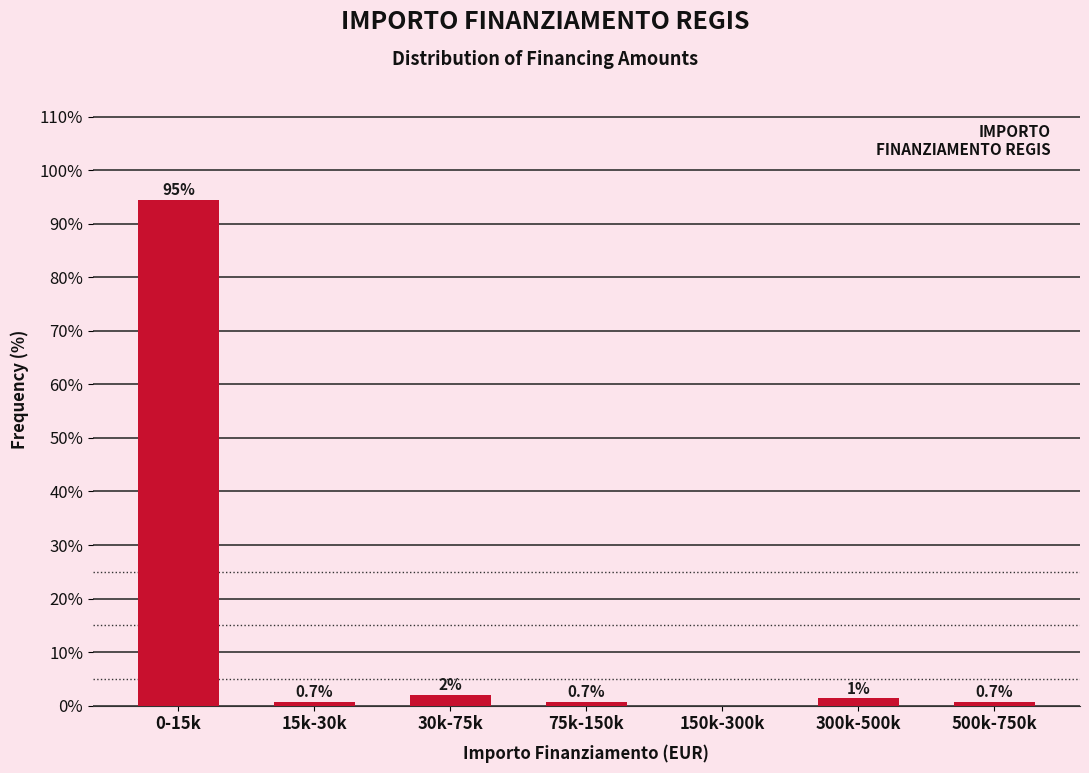

The value at 0-15k is 28.9. True or false?

False